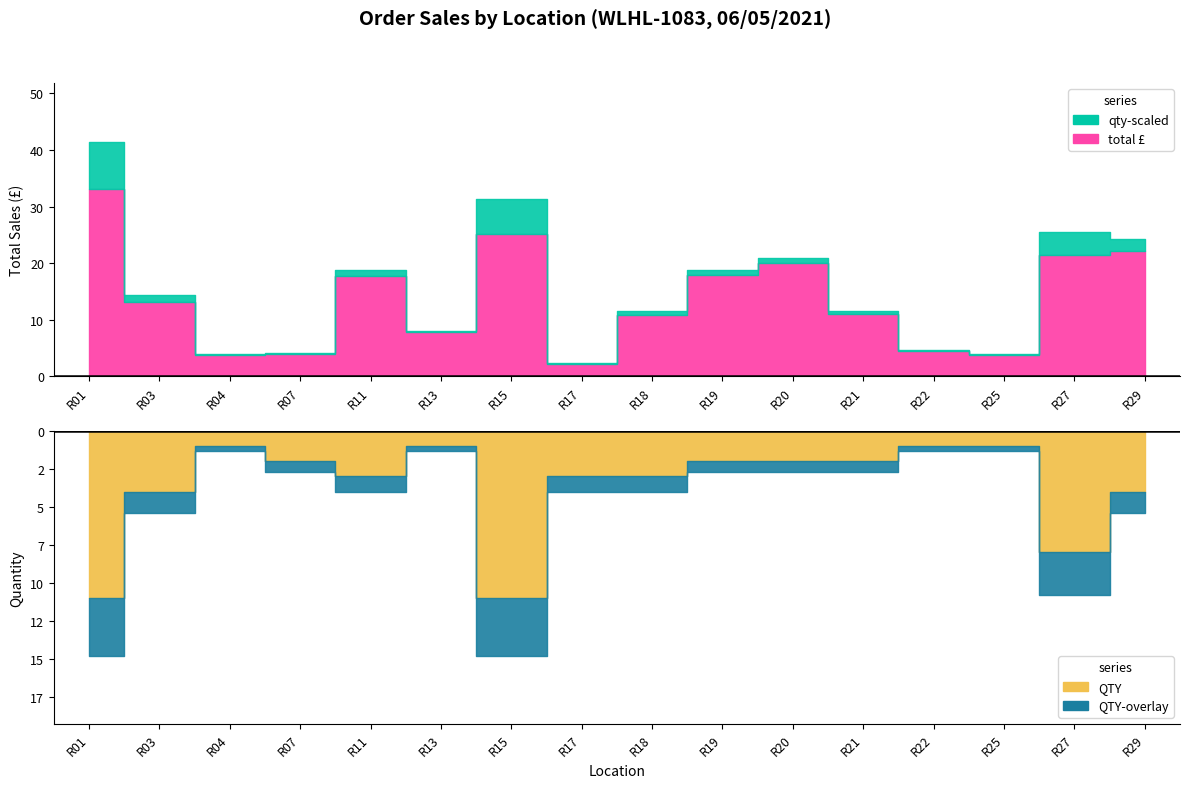

Which has a higher value, R25 or R22?

R22